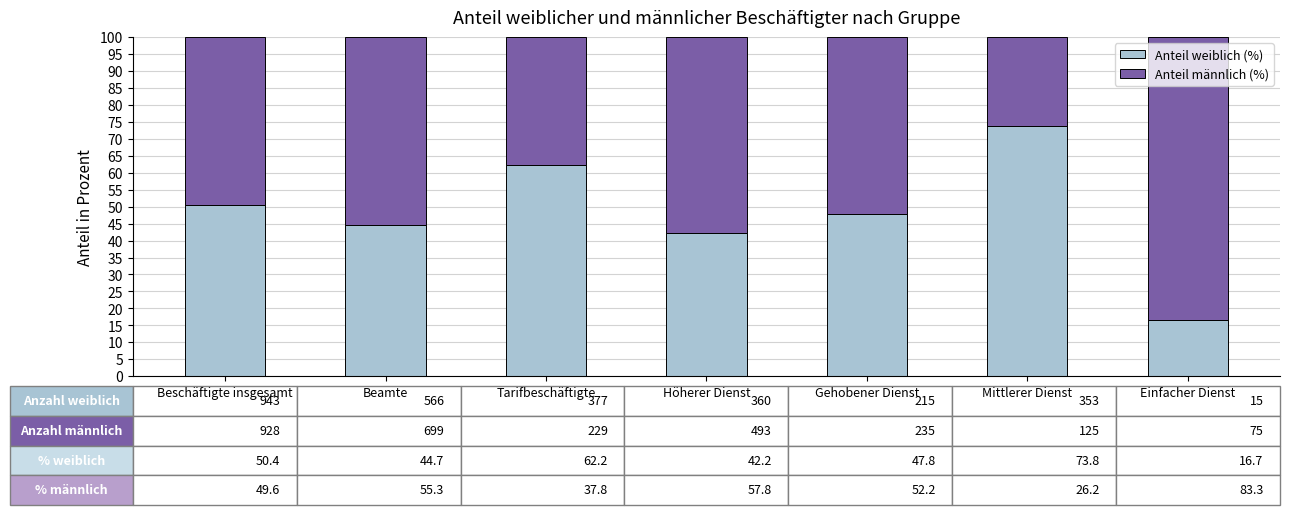

How many bars are there in total?

7